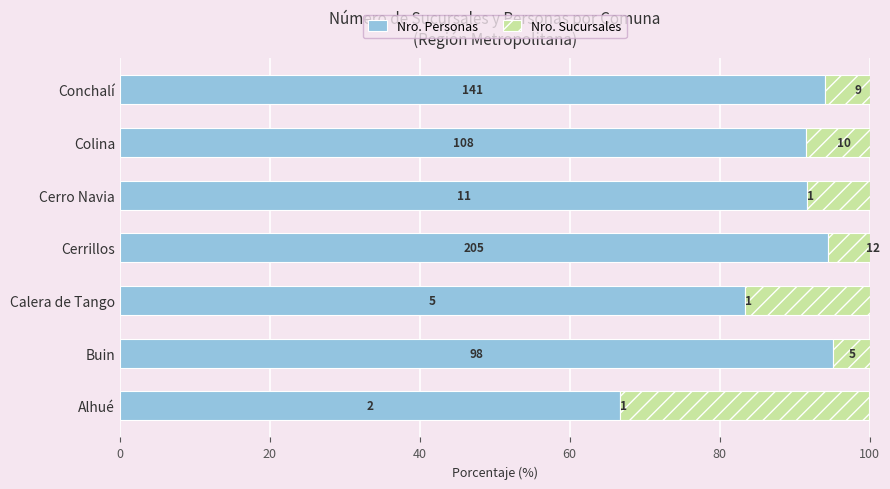

Which series has the largest total across all categories?

Nro. Personas